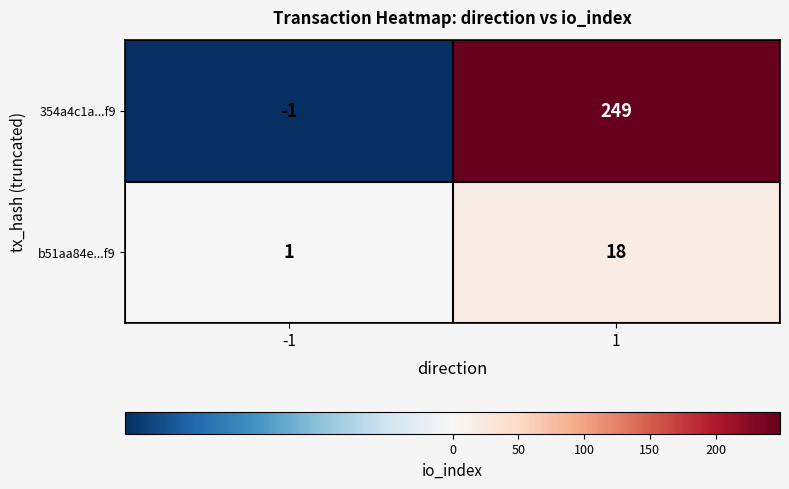

The 354a4c1a...f9 series shows -1 at -1. True or false?

True